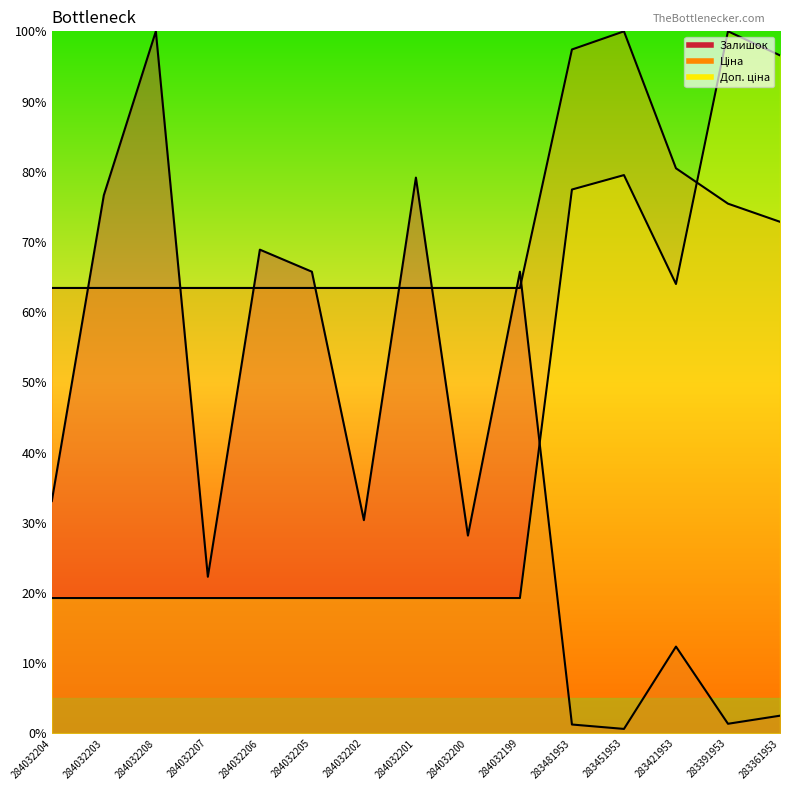

Which series has the largest total across all categories?

Ціна